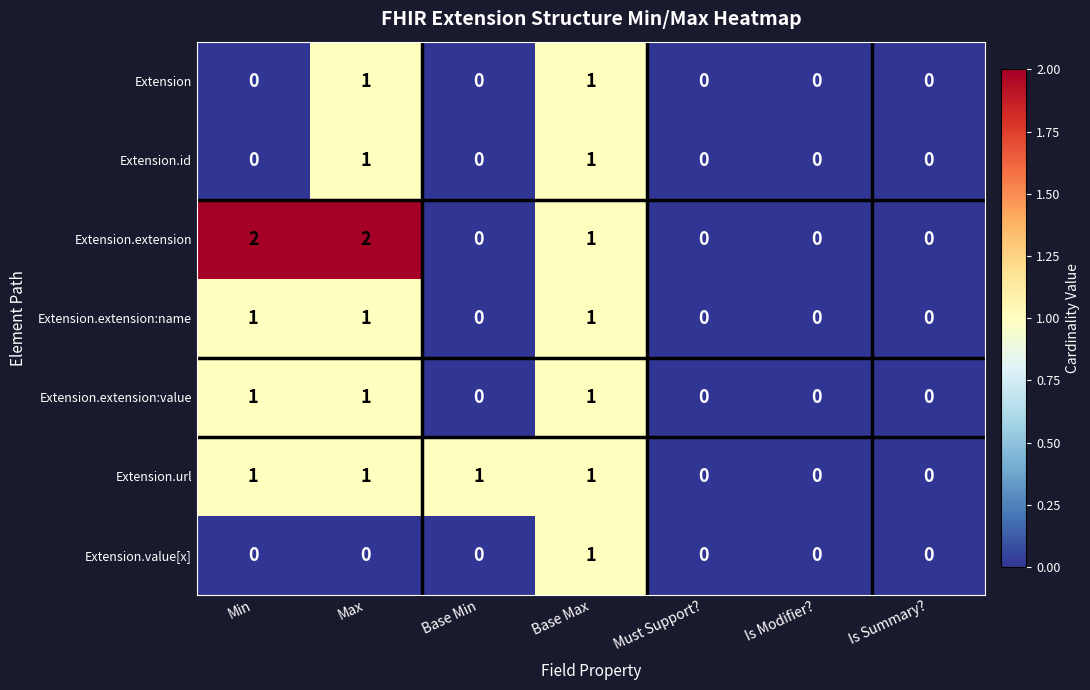

How many Extension values are between 0 and 1?

7